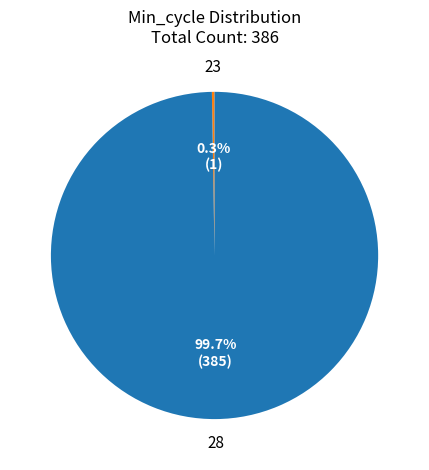

Does any single category account for the majority?

Yes